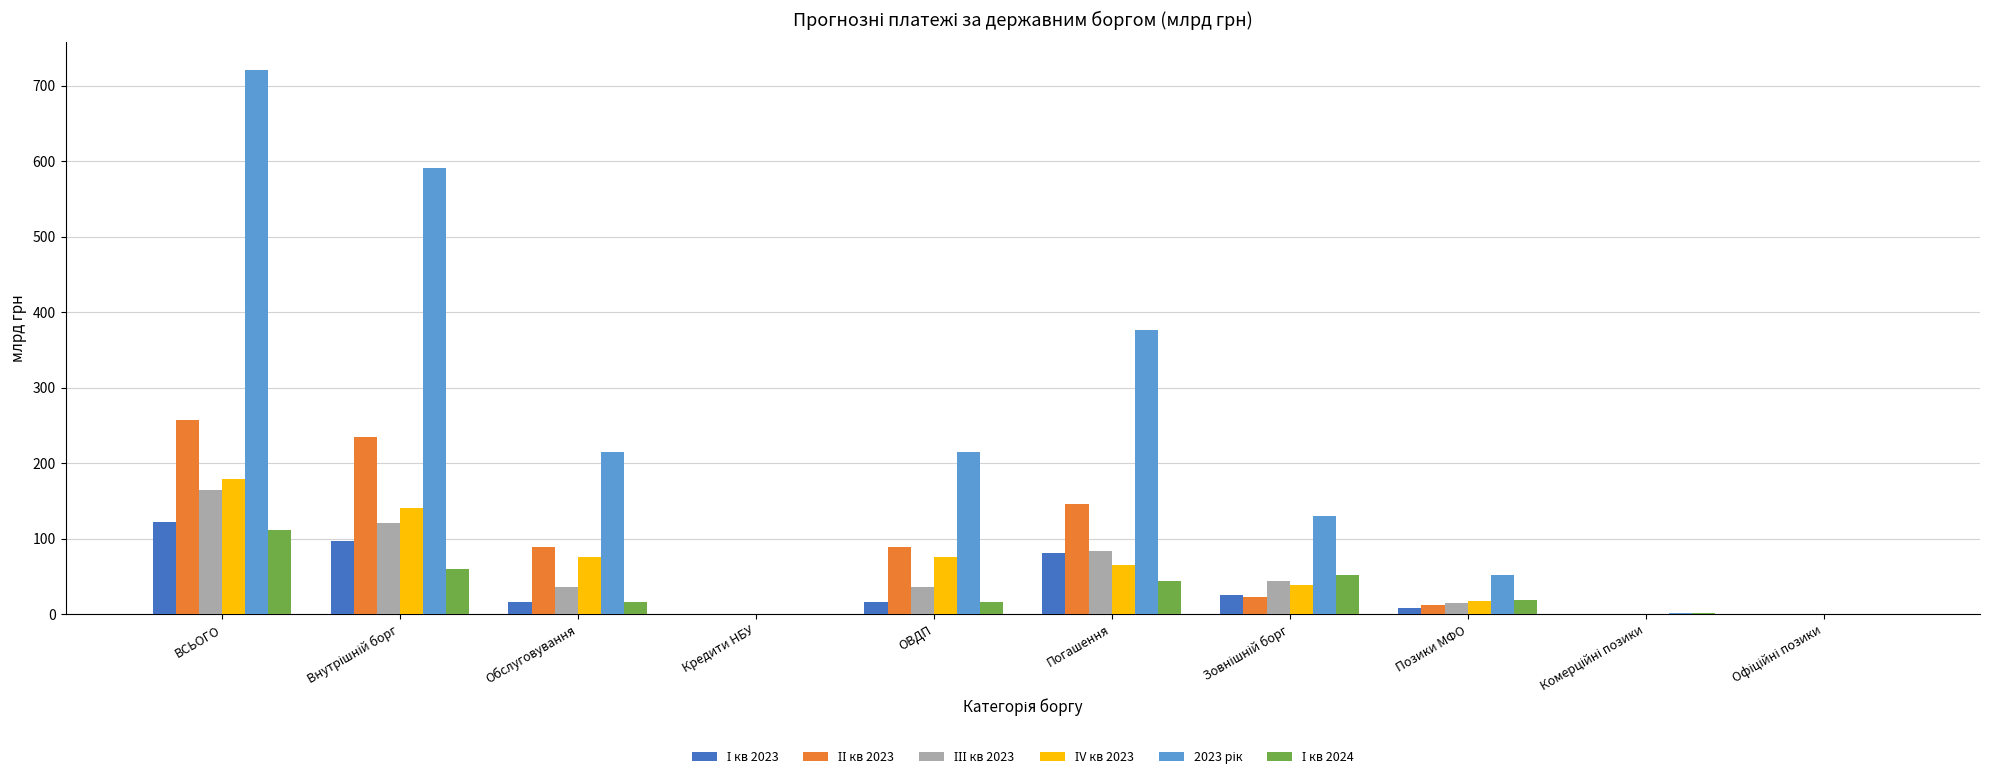

At which category is the sum across all series the highest?

ВСЬОГО